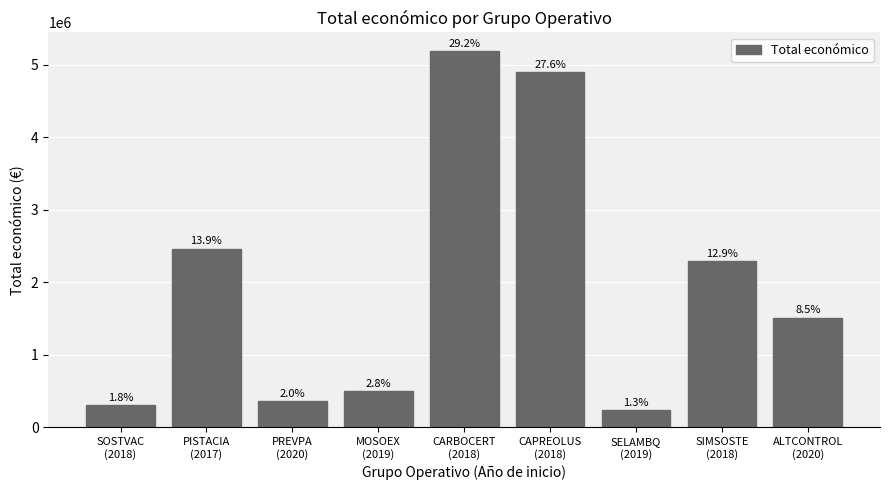

Which has a higher value, MOSOEX
(2019) or SIMSOSTE
(2018)?

SIMSOSTE
(2018)